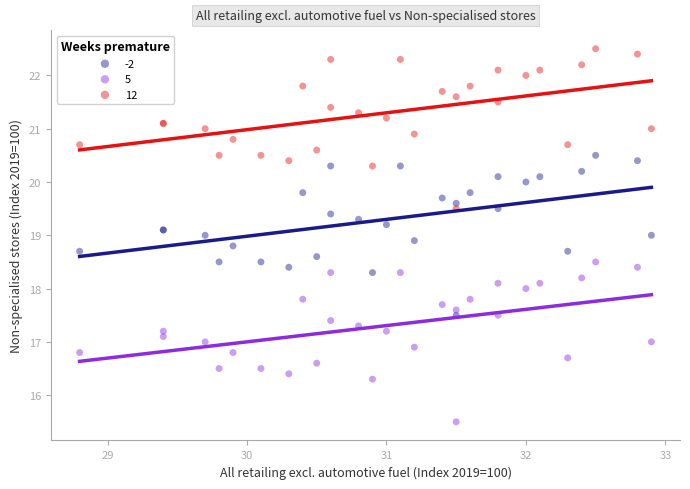

What are all the series names shown in the legend?

-2, 5, 12